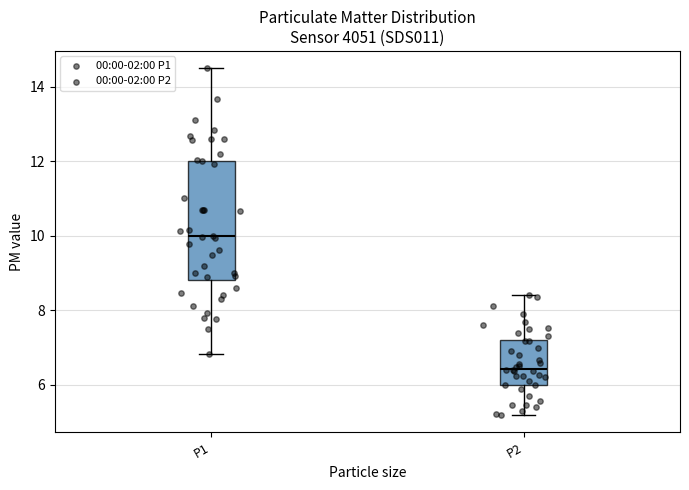

Reading left to right, transcribe this box plot: for each box, give where its median line is, the range the box spans, and where its two whiskers end, as read against the y-axis. The values are not printed on the chart, so give them approximately, as read against the axis.

P1: median 10.0, box 8.8 to 12.0, whiskers 6.8 to 14.6
P2: median 6.4, box 6.0 to 7.2, whiskers 5.2 to 8.4